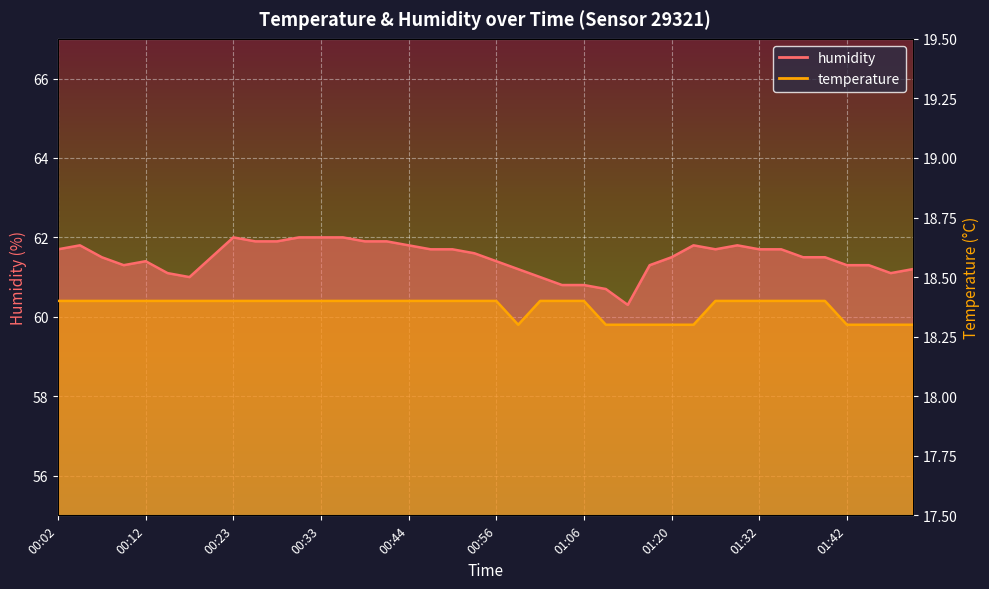

True or false: temperature and humidity intersect in this chart.

False